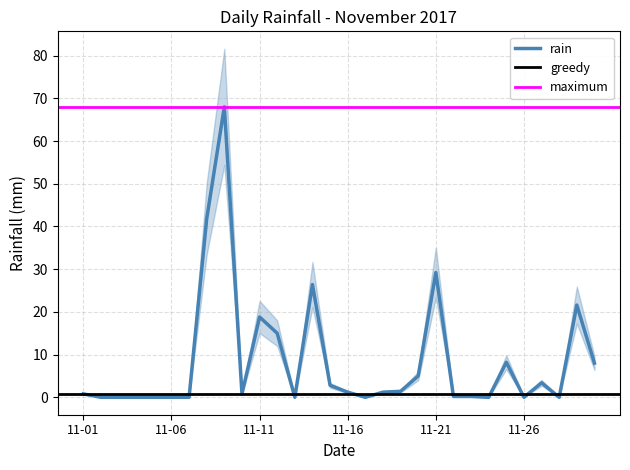

What is the greatest value displayed?

68.0